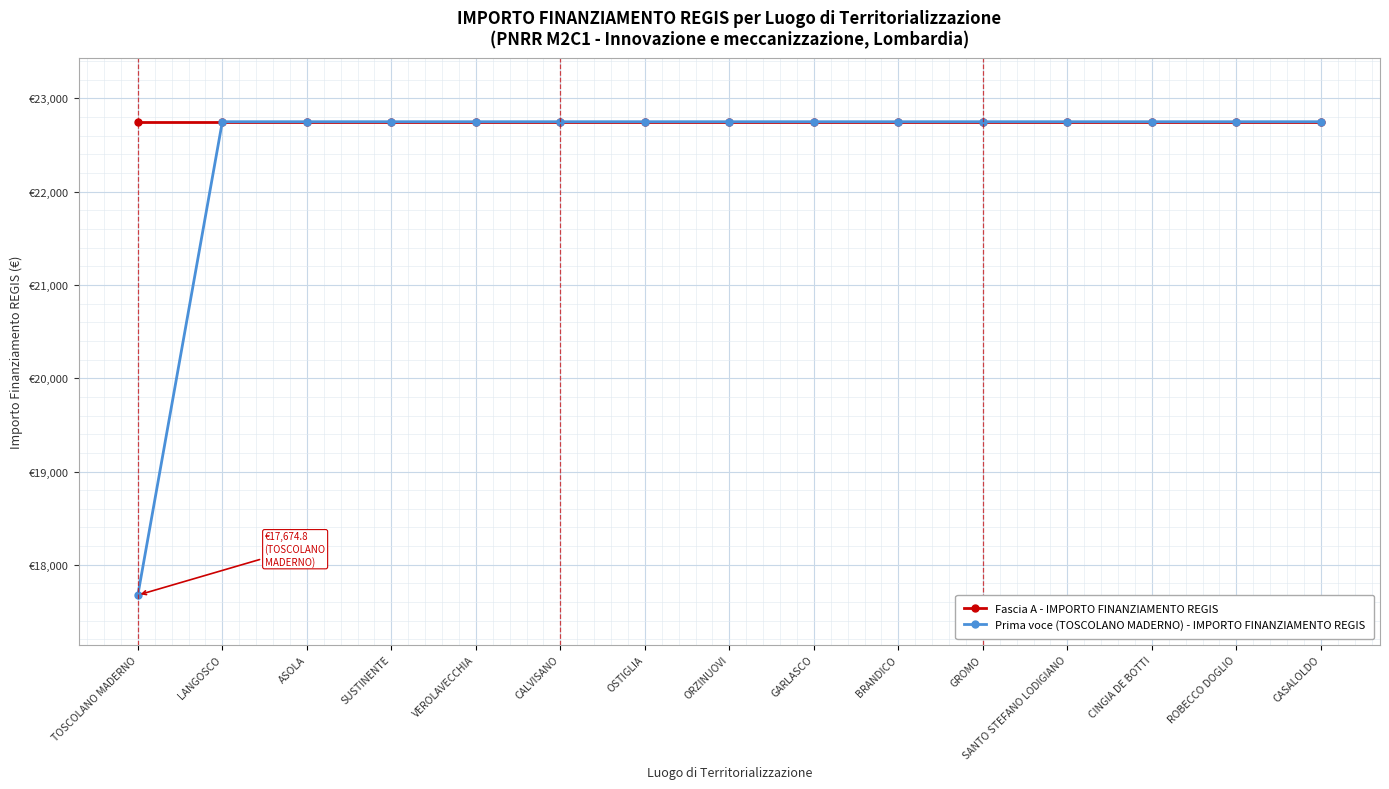

Rank the series by their average value, from lowest to highest.

Prima voce (TOSCOLANO MADERNO) - IMPORTO FINANZIAMENTO REGIS, Fascia A - IMPORTO FINANZIAMENTO REGIS